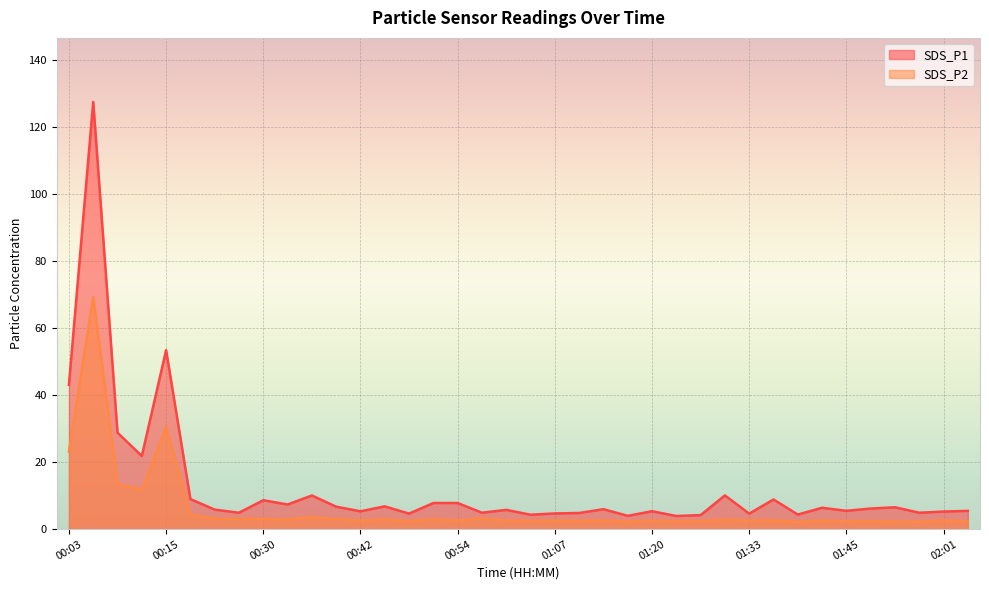

Reading left to right, transcribe all the data shown in this chart.

SDS_P1: 00:03=43.1	00:06=127.6	00:09=28.8	00:12=21.8	00:15=53.5	00:18=9.0	00:21=5.8	00:24=4.9	00:30=8.6	00:33=7.3	00:36=10.1	00:39=6.7	00:42=5.3	00:45=6.8	00:48=4.6	00:51=7.8	00:54=7.8	00:57=4.9	01:00=5.8	01:03=4.3	01:07=4.7	01:10=4.8	01:13=6.0	01:16=4.0	01:20=5.3	01:23=3.9	01:27=4.2	01:30=10.1	01:33=4.6	01:36=8.8	01:39=4.3	01:42=6.4	01:45=5.5	01:51=6.2	01:55=6.5	01:58=4.9	02:01=5.2	02:04=5.5
SDS_P2: 00:03=23.2	00:06=69.4	00:09=13.5	00:12=11.8	00:15=30.6	00:18=4.3	00:21=3.1	00:24=3.0	00:30=3.1	00:33=2.9	00:36=3.6	00:39=3.0	00:42=2.6	00:45=2.9	00:48=2.4	00:51=3.0	00:54=2.6	00:57=3.2	01:00=2.6	01:03=2.5	01:07=2.5	01:10=2.5	01:13=2.6	01:16=2.3	01:20=2.5	01:23=2.4	01:27=2.4	01:30=2.9	01:33=2.6	01:36=2.6	01:39=2.2	01:42=2.6	01:45=2.3	01:51=2.4	01:55=2.3	01:58=2.2	02:01=2.6	02:04=2.3